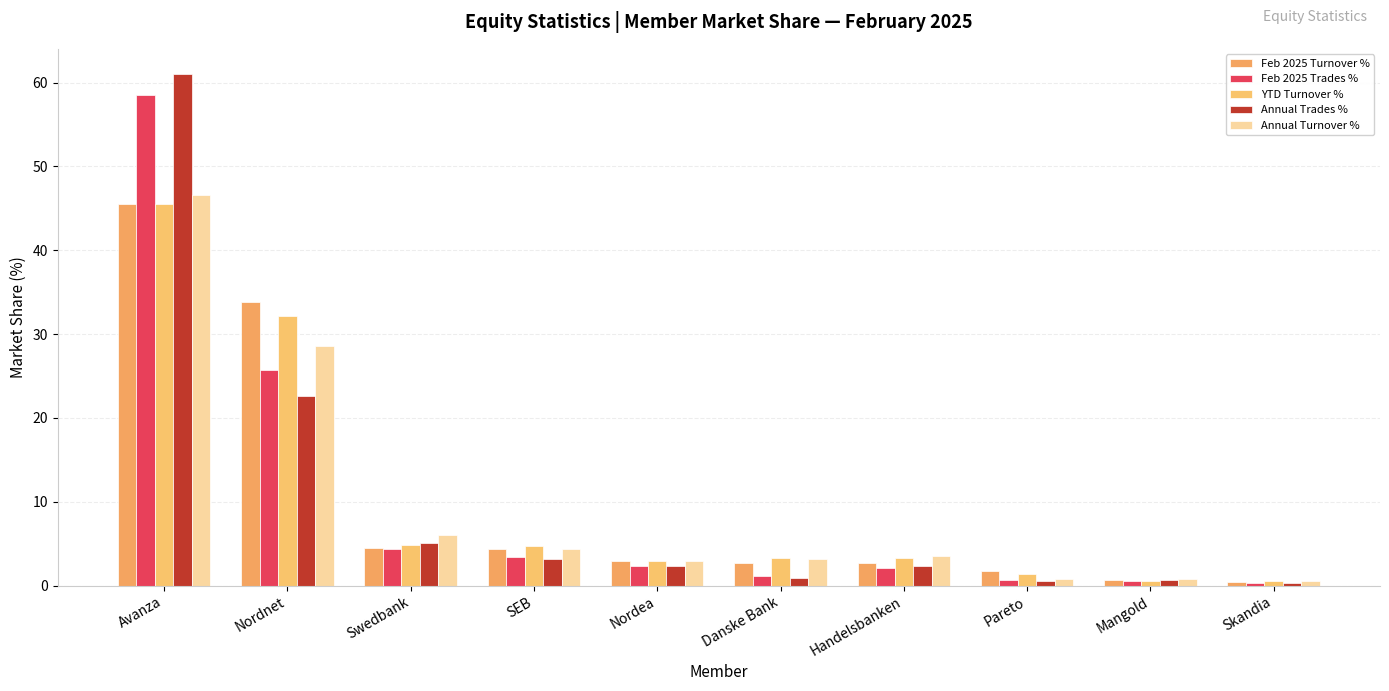

Where is Feb 2025 Turnover % nearest to the value 23?

Nordnet